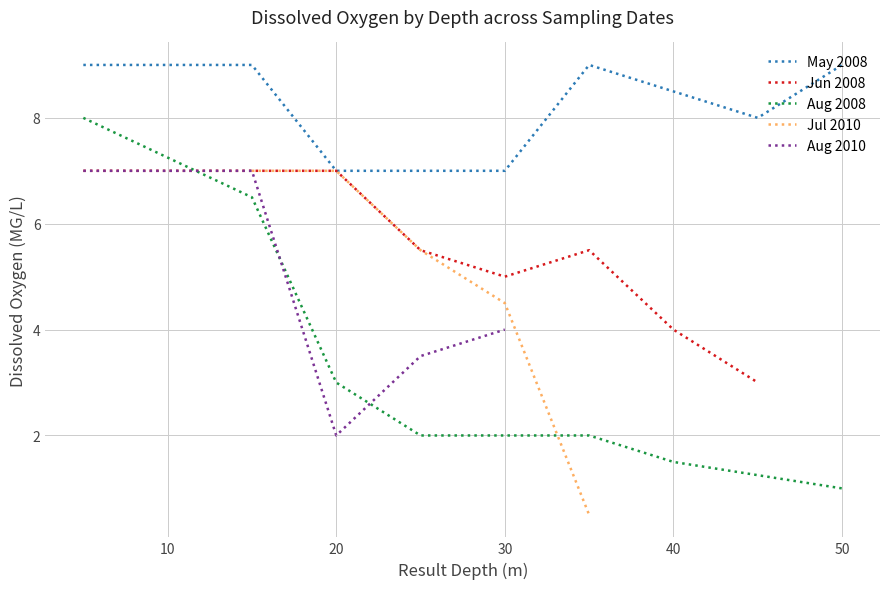

Reading left to right, list all the values displayed in this chart.

9.0	9.0	7.0	7.0	7.0	9.0	8.0	9.0	7.0	7.0	7.0	5.5	5.0	5.5	4.0	3.0	8.0	6.5	3.0	2.0	2.0	2.0	1.5	1.0	7.0	7.0	7.0	7.0	5.5	4.5	0.5	7.0	7.0	7.0	2.0	3.5	4.0